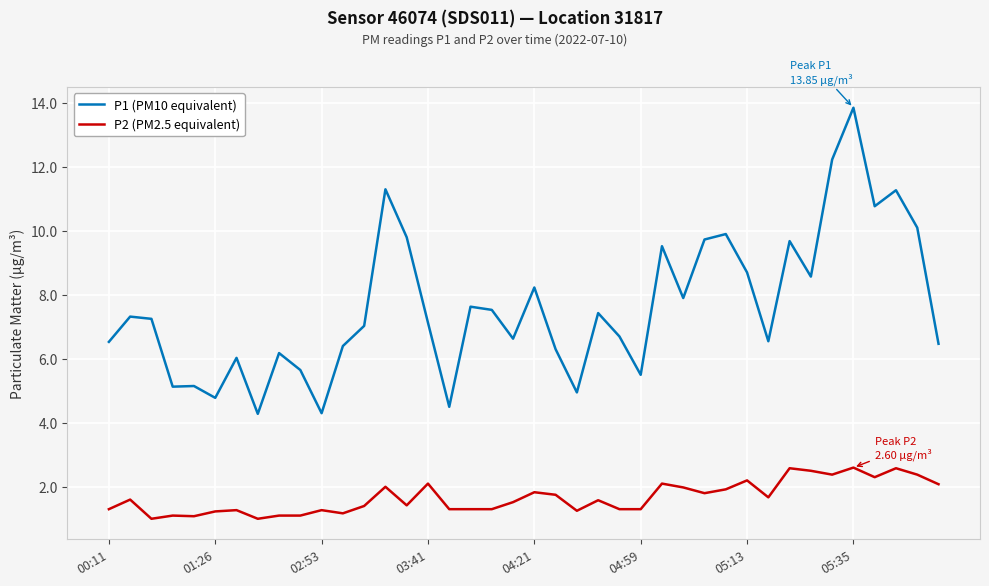

What is the difference between the maximum and minimum values in the P2 (PM2.5 equivalent) series?

1.6